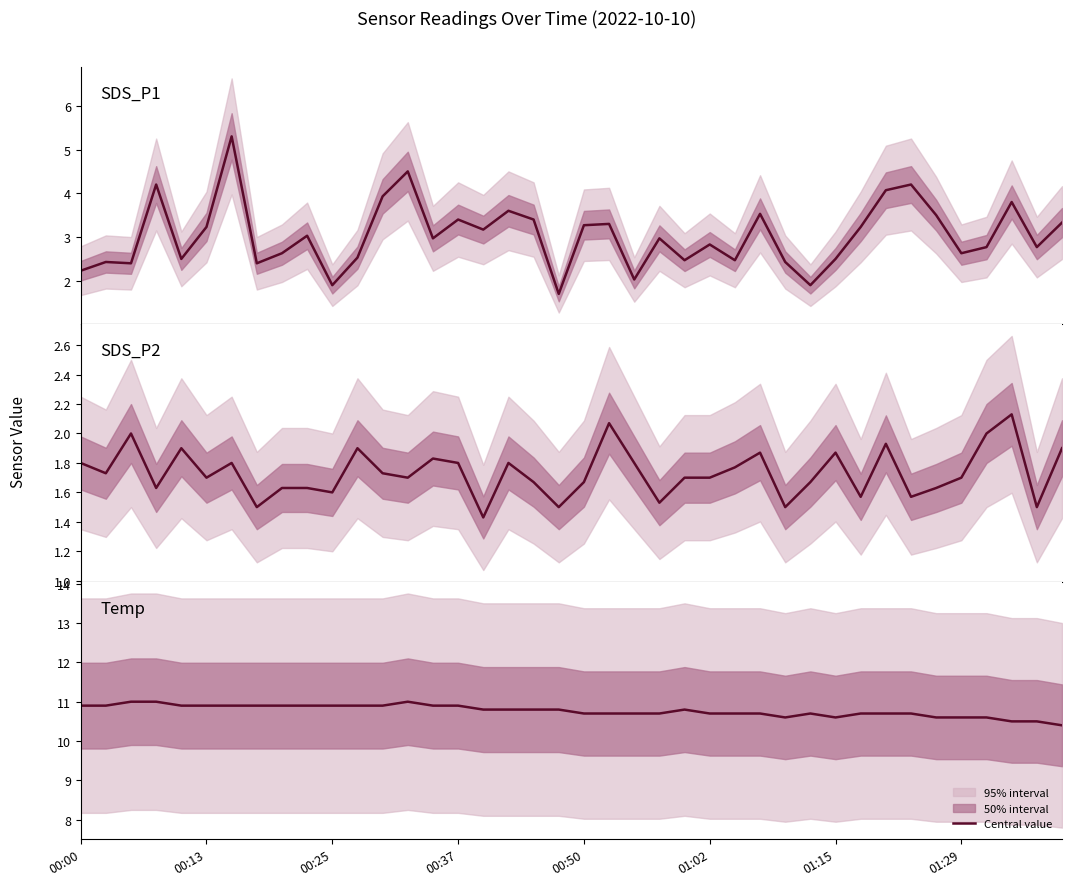

What is the difference between the highest and lowest values at 01:29?

9.4